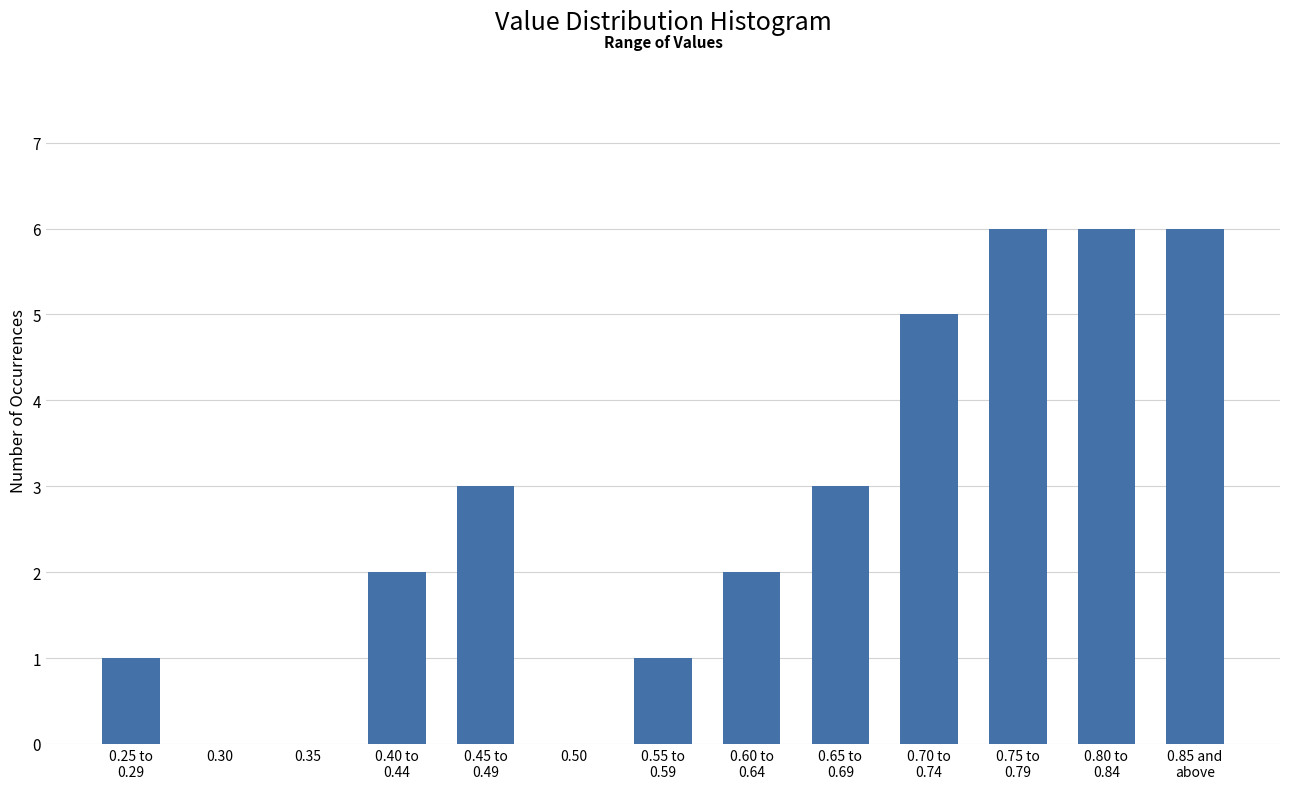

What is the greatest value displayed?

6